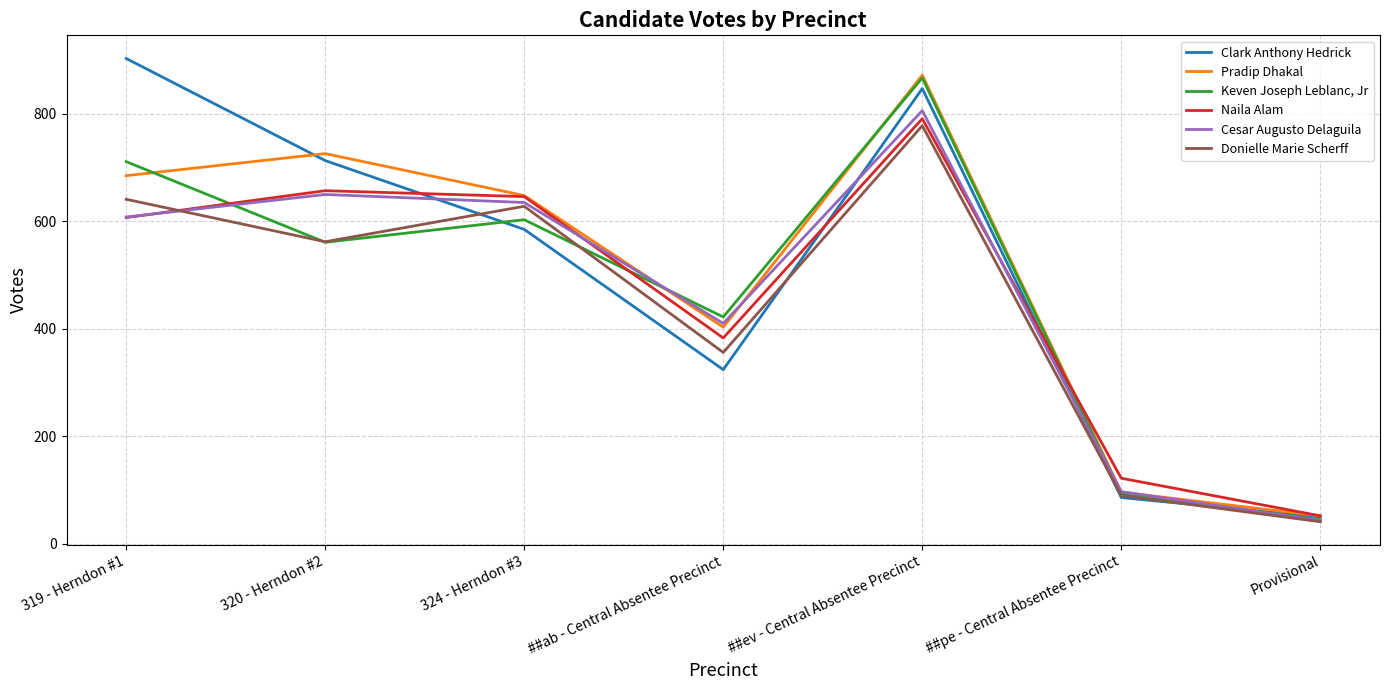

Reading right to left, what are all the values shown in this chart?

Clark Anthony Hedrick: Provisional=50	##pe - Central Absentee Precinct=86	##ev - Central Absentee Precinct=847	##ab - Central Absentee Precinct=324	324 - Herndon #3=585	320 - Herndon #2=713	319 - Herndon #1=903
Pradip Dhakal: Provisional=52	##pe - Central Absentee Precinct=96	##ev - Central Absentee Precinct=872	##ab - Central Absentee Precinct=403	324 - Herndon #3=648	320 - Herndon #2=726	319 - Herndon #1=685
Keven Joseph Leblanc, Jr: Provisional=45	##pe - Central Absentee Precinct=93	##ev - Central Absentee Precinct=867	##ab - Central Absentee Precinct=422	324 - Herndon #3=603	320 - Herndon #2=561	319 - Herndon #1=711
Naila Alam: Provisional=52	##pe - Central Absentee Precinct=122	##ev - Central Absentee Precinct=791	##ab - Central Absentee Precinct=383	324 - Herndon #3=646	320 - Herndon #2=657	319 - Herndon #1=607
Cesar Augusto Delaguila: Provisional=43	##pe - Central Absentee Precinct=97	##ev - Central Absentee Precinct=806	##ab - Central Absentee Precinct=410	324 - Herndon #3=635	320 - Herndon #2=650	319 - Herndon #1=608
Donielle Marie Scherff: Provisional=41	##pe - Central Absentee Precinct=90	##ev - Central Absentee Precinct=778	##ab - Central Absentee Precinct=356	324 - Herndon #3=628	320 - Herndon #2=562	319 - Herndon #1=641